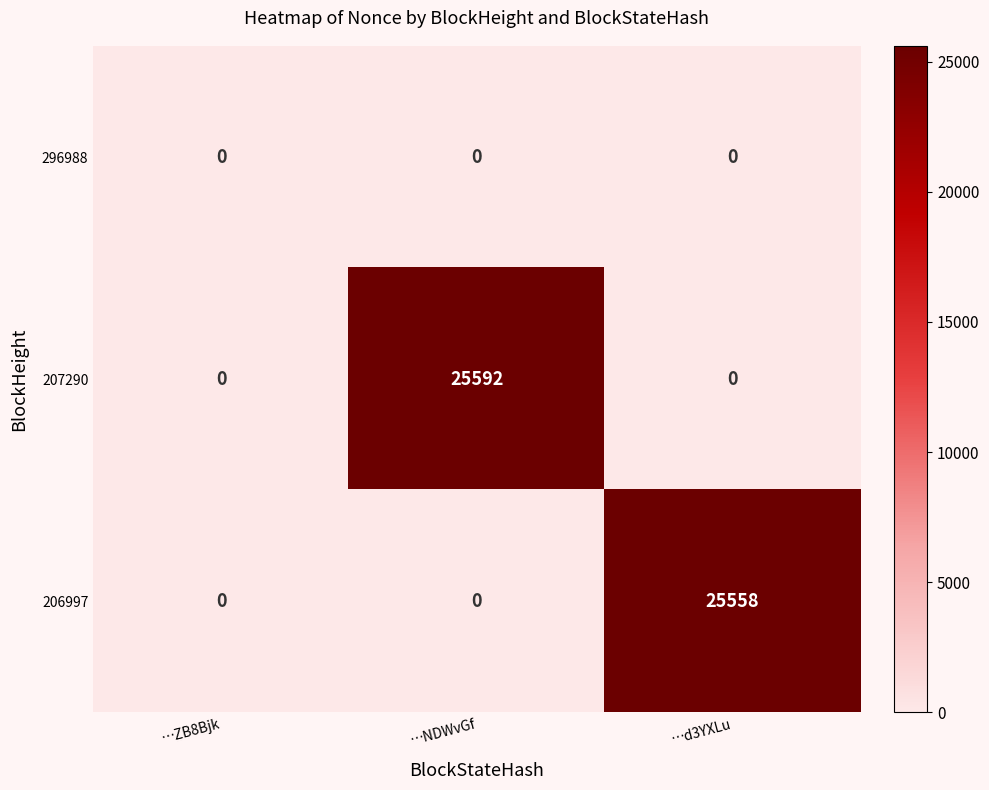

Which series has the largest total across all categories?

207290